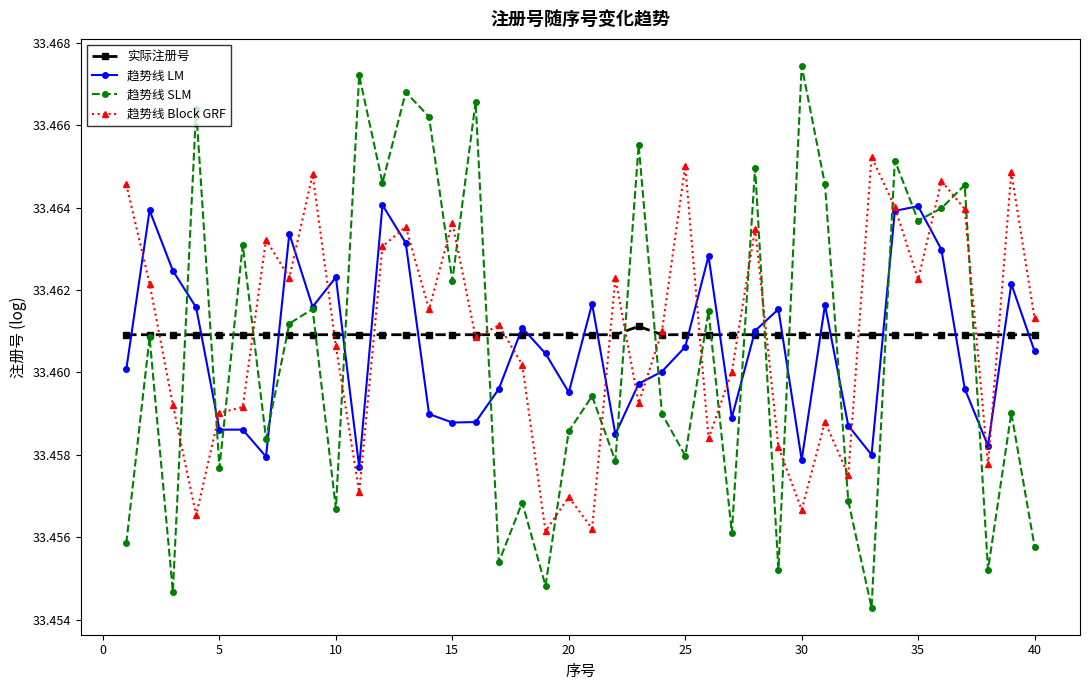

How many lines are shown in the chart?

4